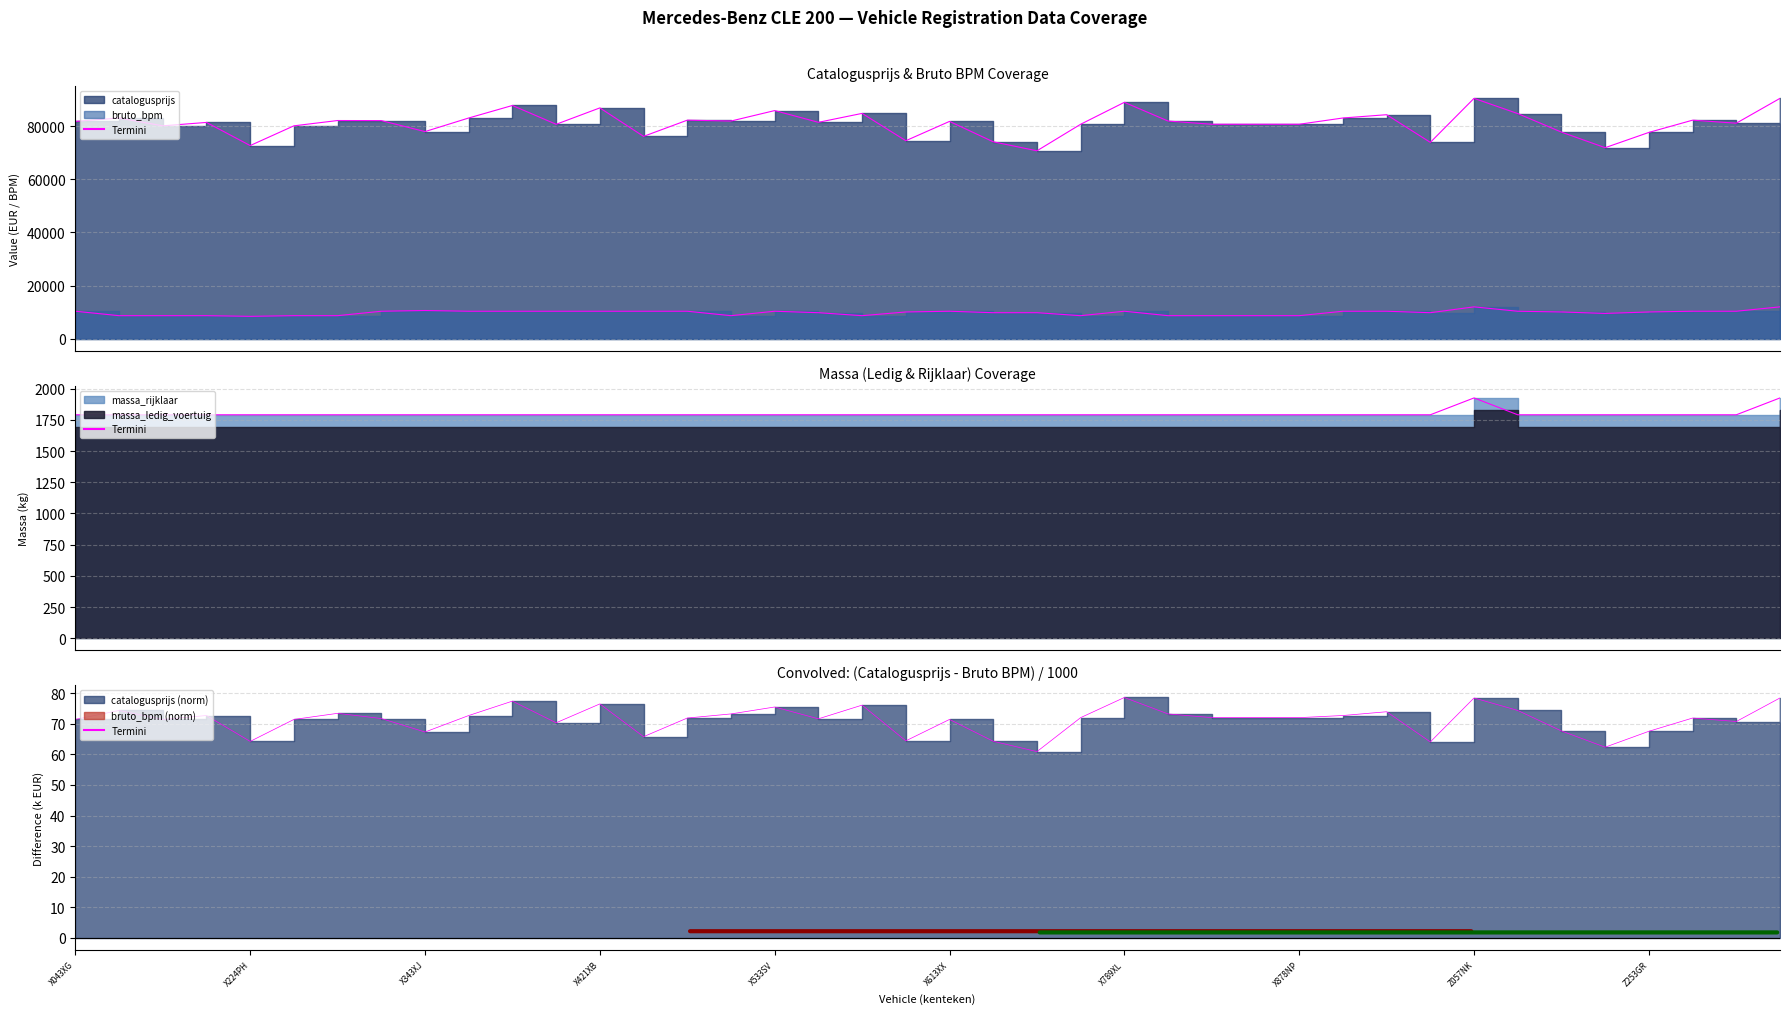

What is the change in value from 12 to 21?

-12.2